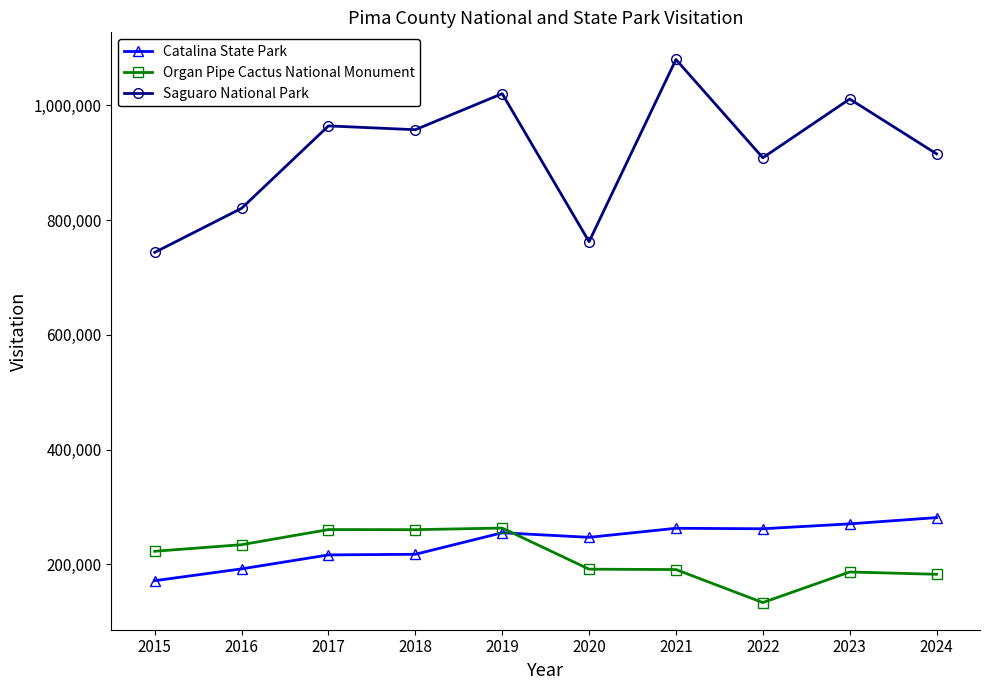

What is the greatest value displayed?

1079786